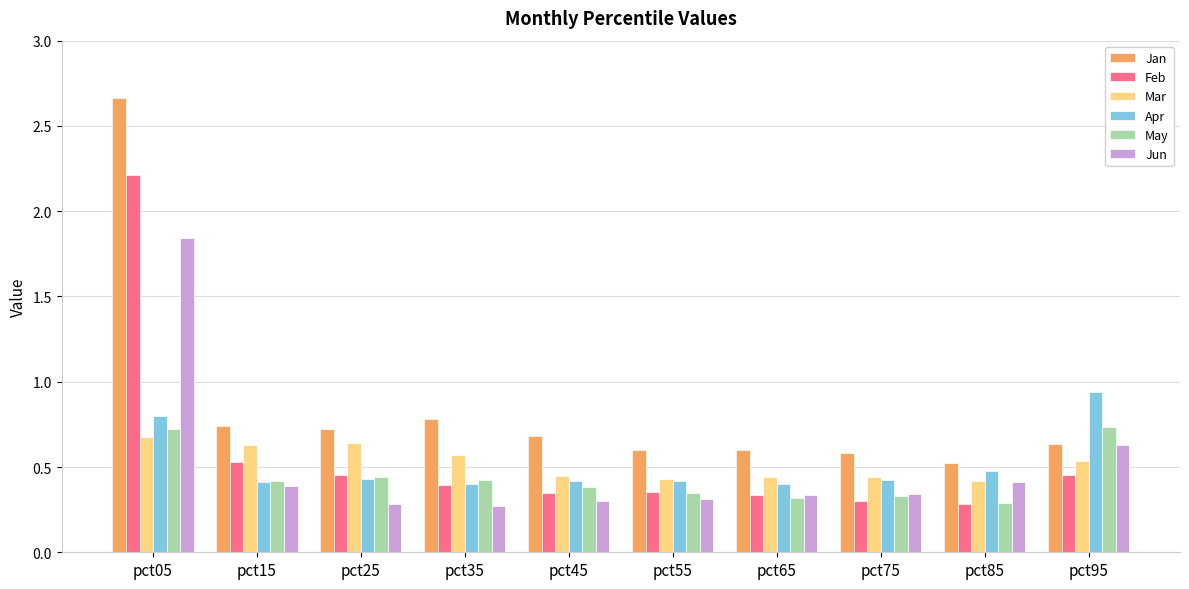

At which label does Jan reach its peak?

pct05